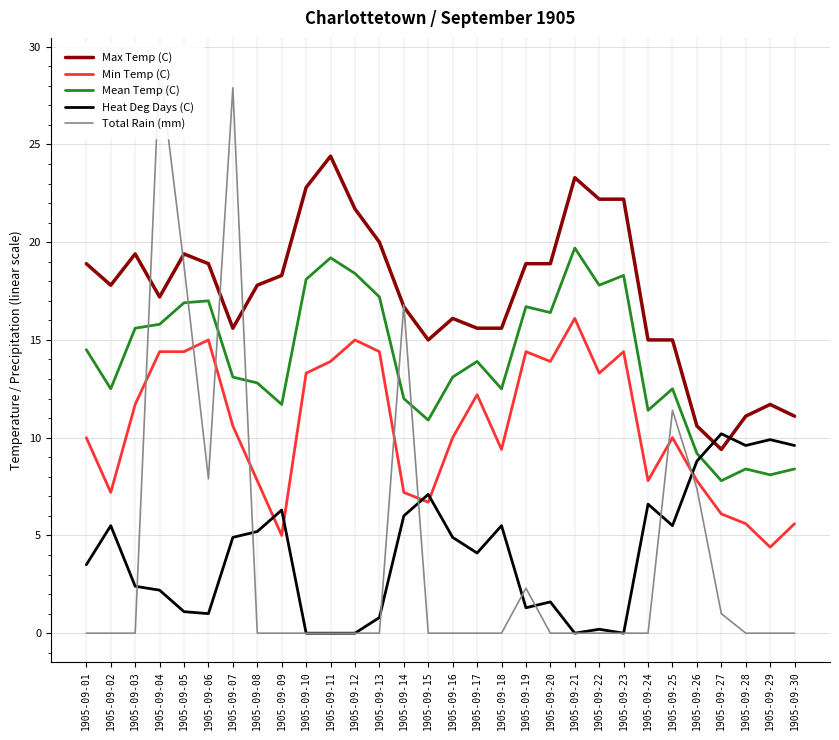

What is the value of the Min Temp (C) point at the 2nd from the left?

7.2